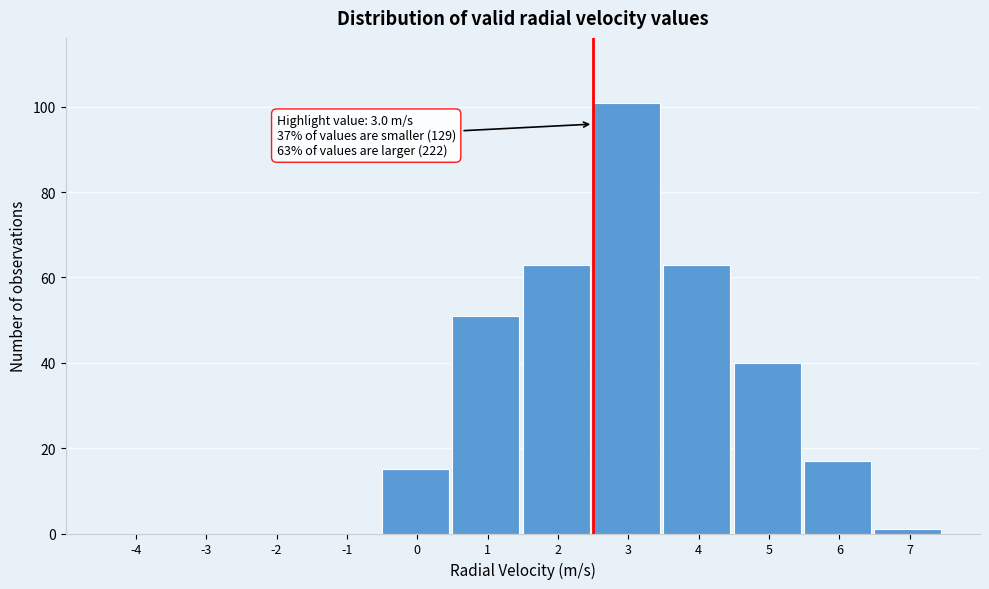

Reading left to right, what are all the values shown in this chart?

-4=0	-3=0	-2=0	-1=0	0=15	1=51	2=63	3=101	4=63	5=40	6=17	7=1